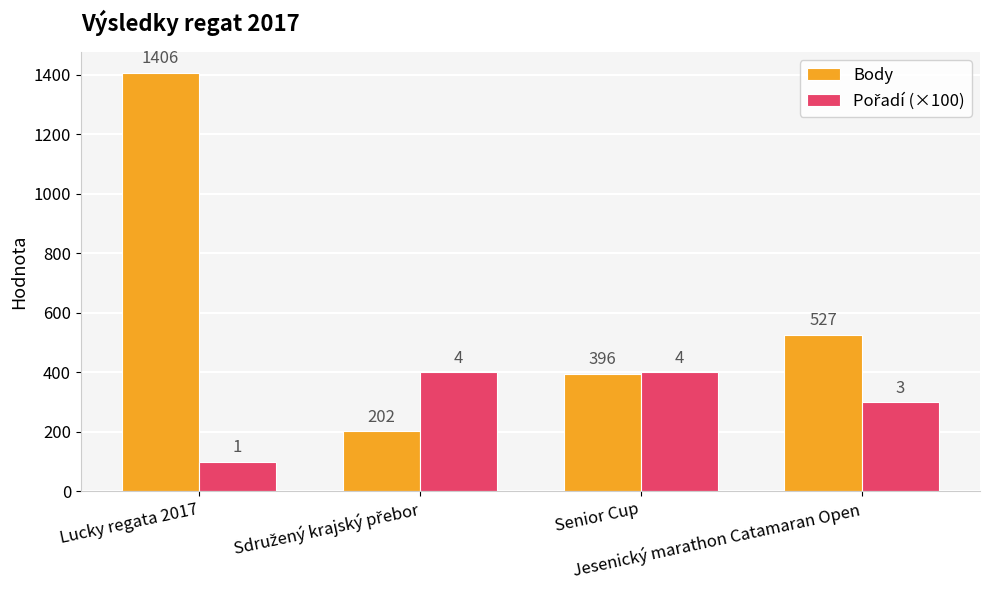

Which series has the largest range (max minus min)?

Body